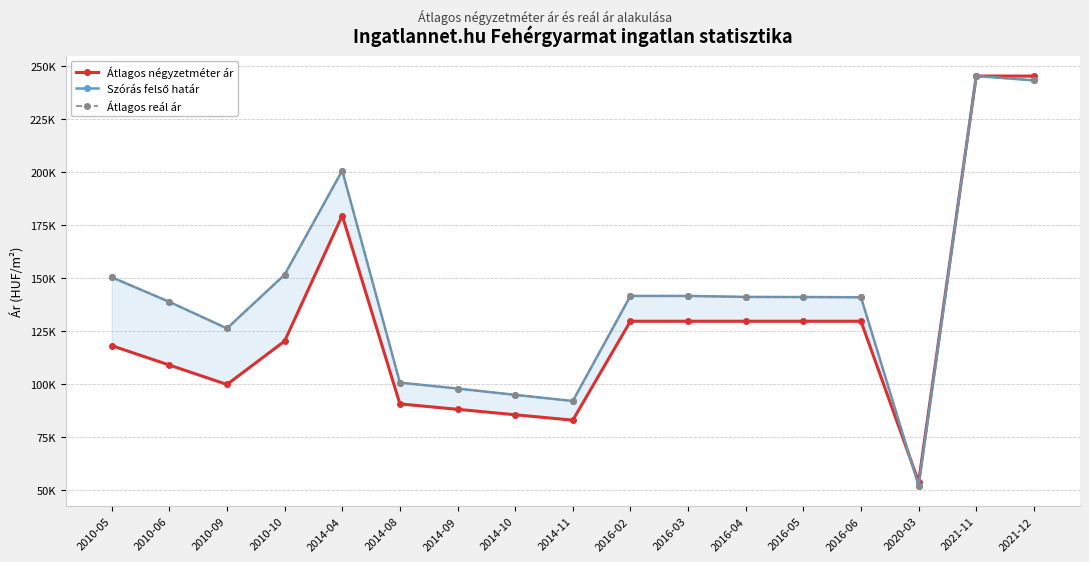

Rank the series at 2014-08 from lowest to highest value.

Átlagos négyzetméter ár, Szórás felső határ, Átlagos reál ár